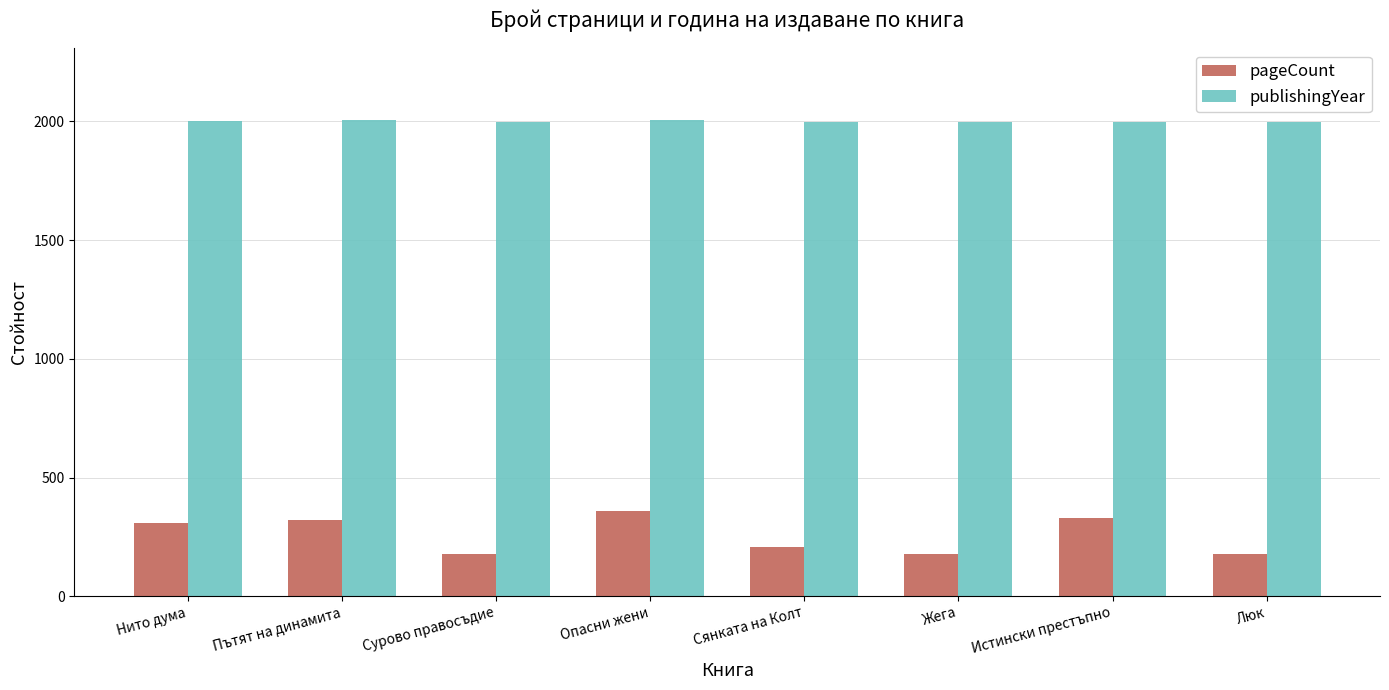

List the series in order of their overall mean, lowest first.

pageCount, publishingYear